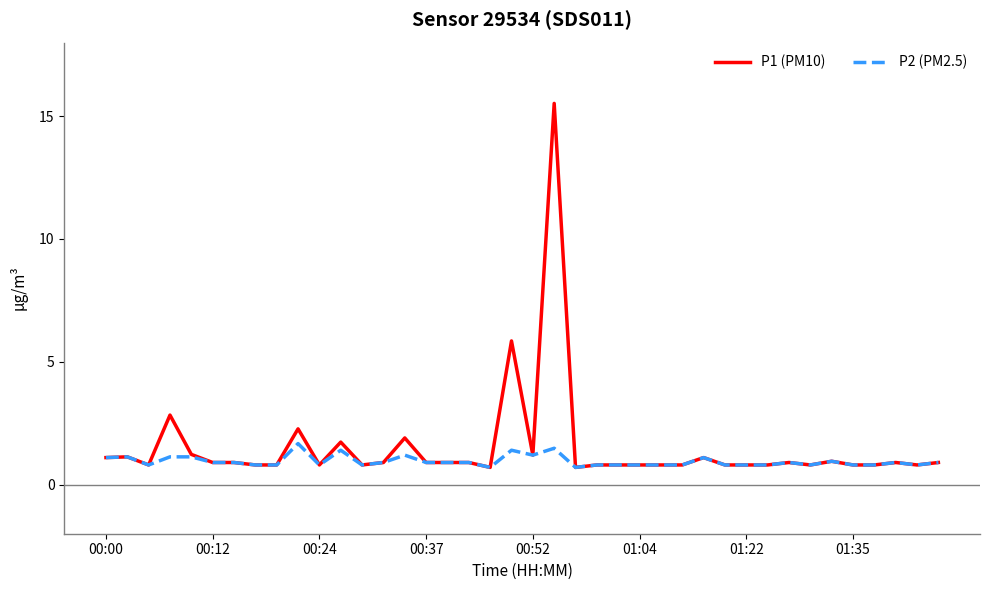

How many lines are shown in the chart?

2